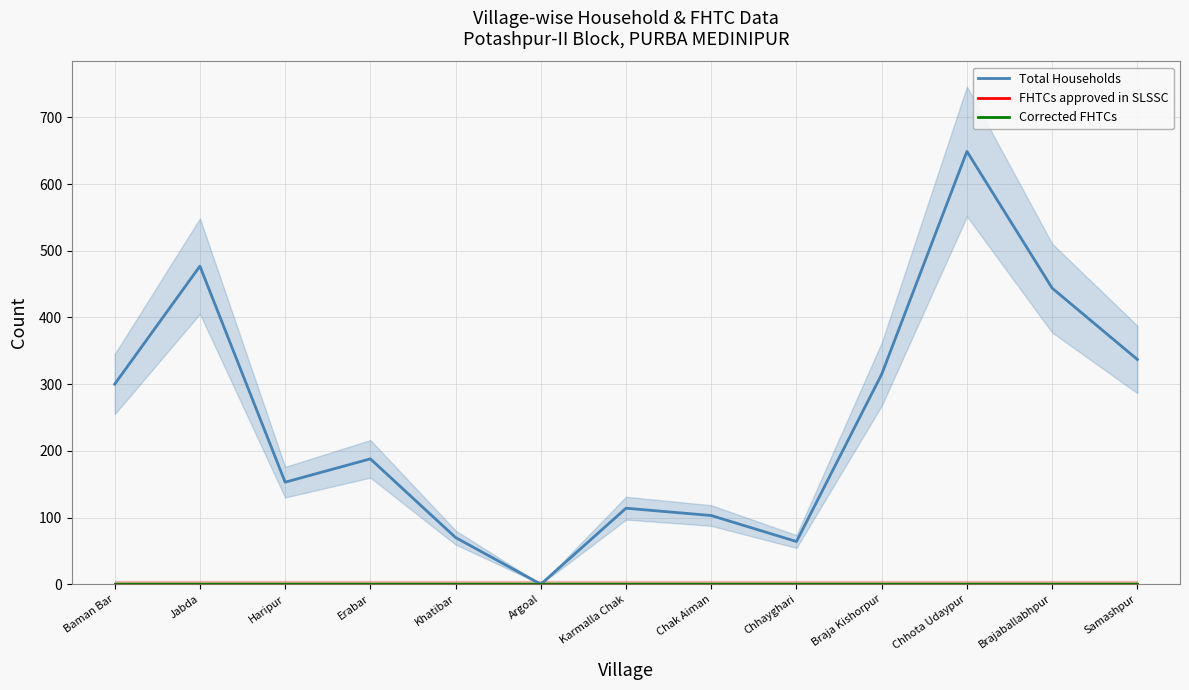

True or false: Total Households and FHTCs approved in SLSSC intersect in this chart.

False